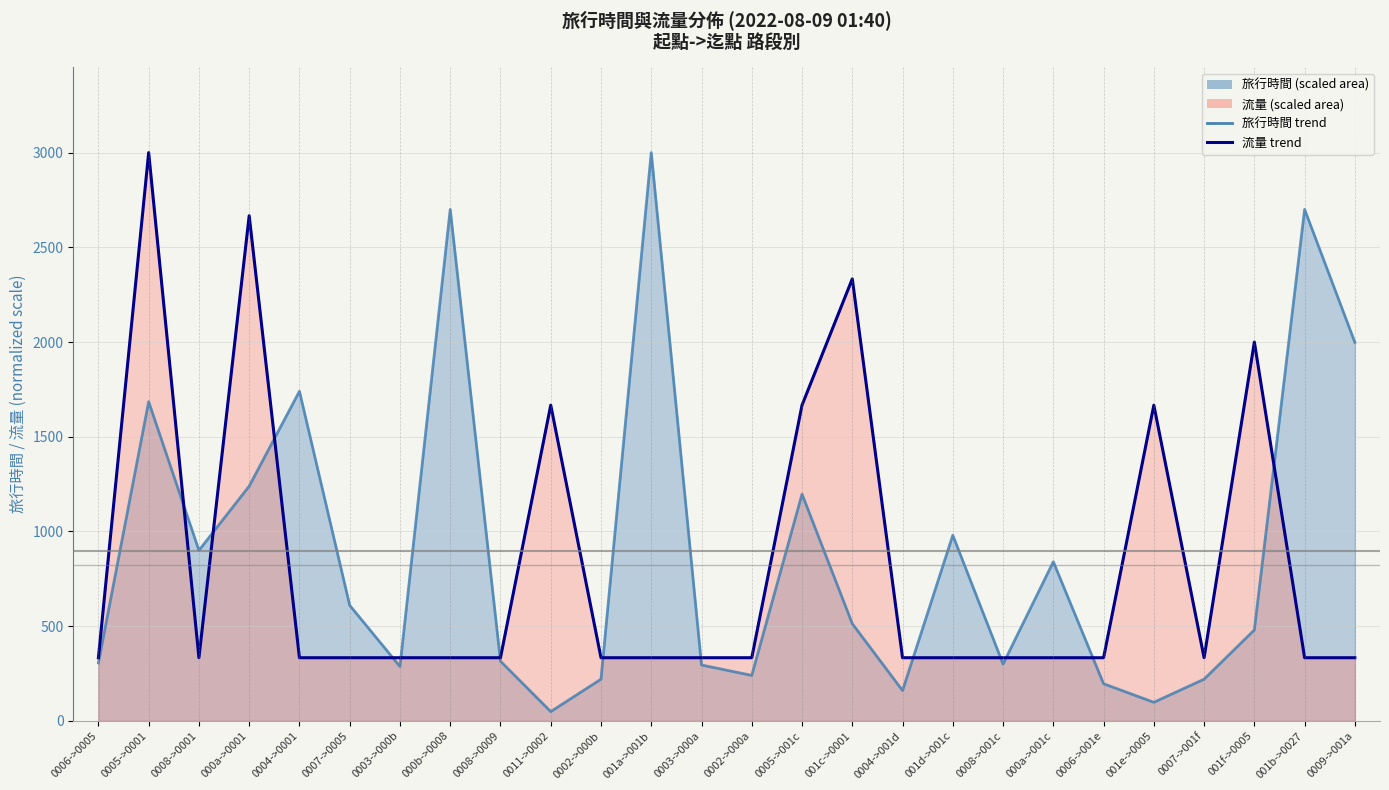

Rank the series at 001e->0005 from highest to lowest value.

流量 trend, 旅行時間 trend